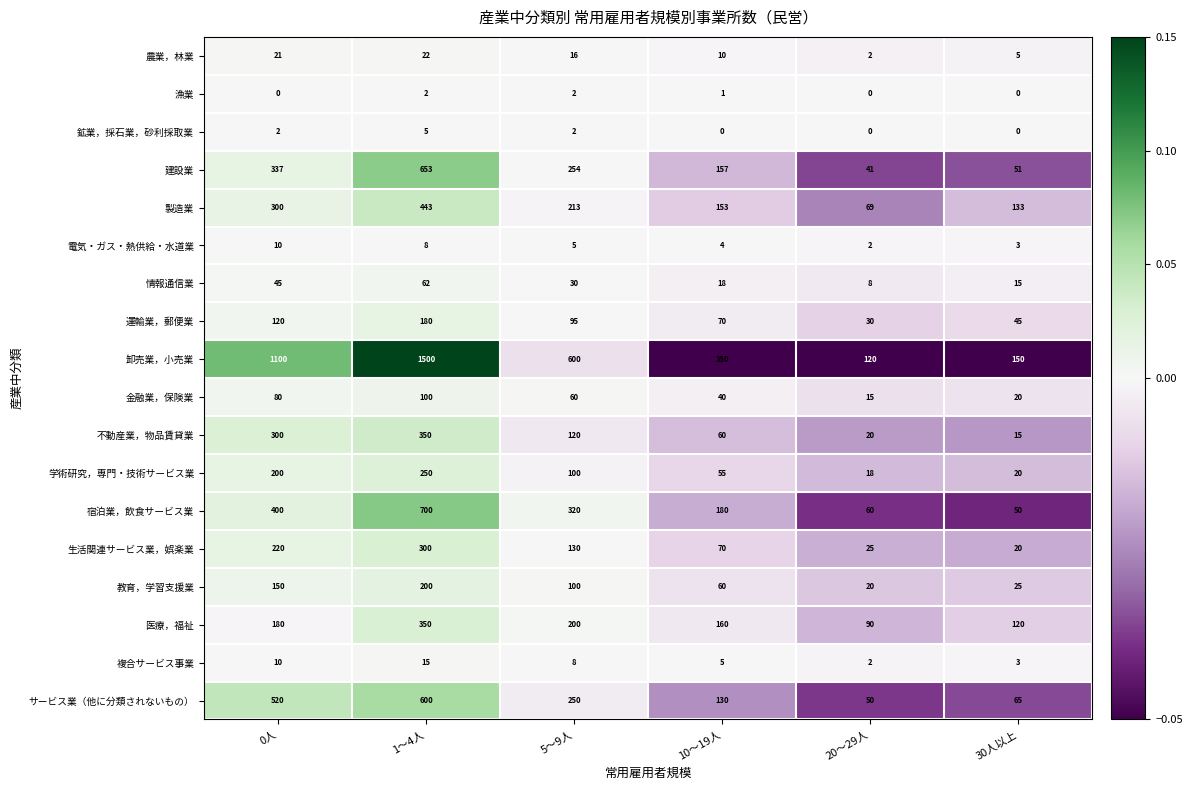

List the labels in order of 農業，林業 value, smallest first.

20～29人, 30人以上, 10～19人, 5～9人, 0人, 1～4人